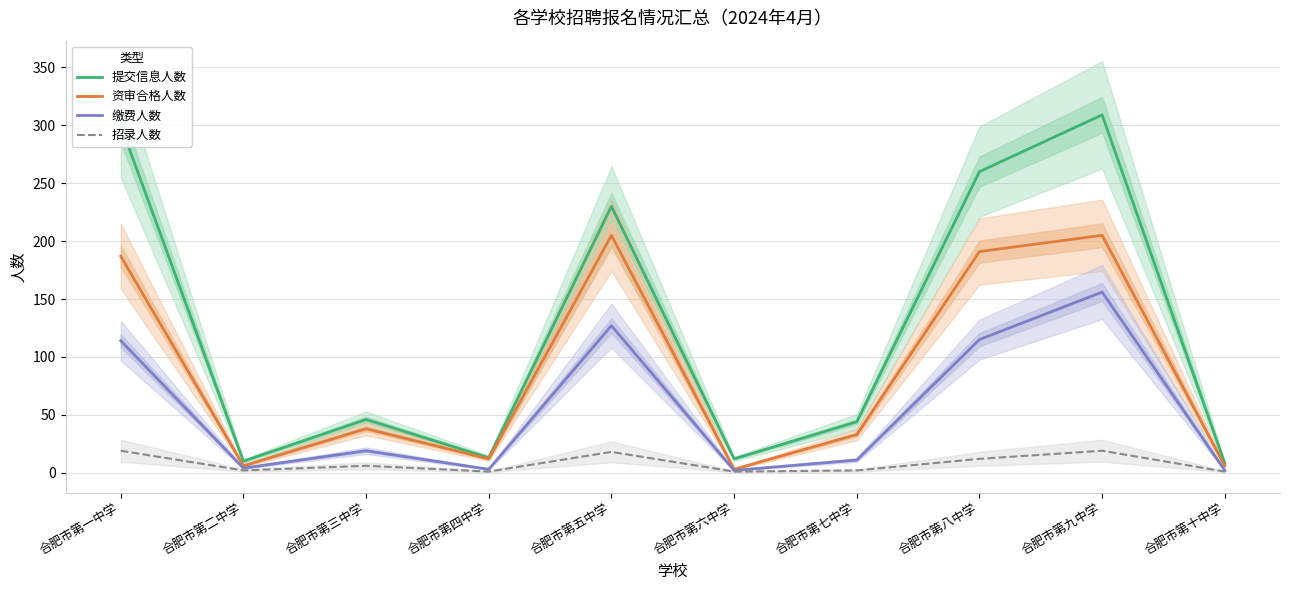

What is the minimum value for 资审合格人数?

3